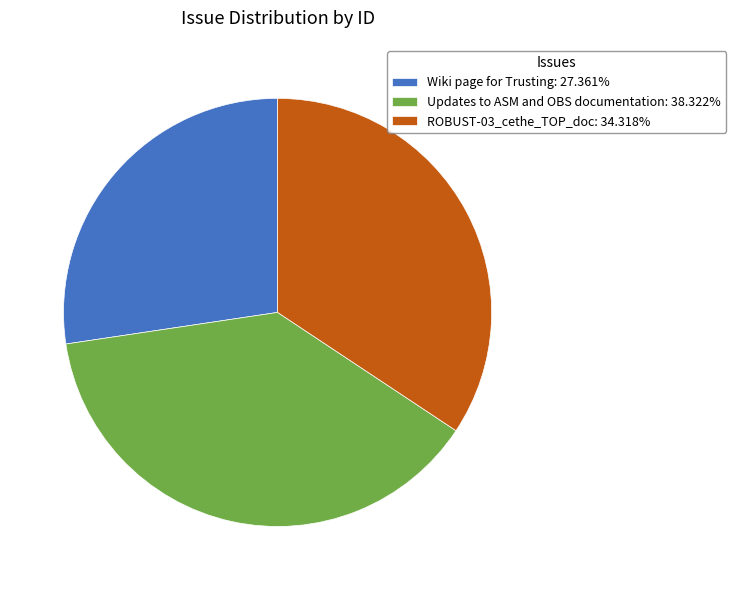

Does Updates to ASM and OBS documentation: 38.322% represent more than half of the total?

No